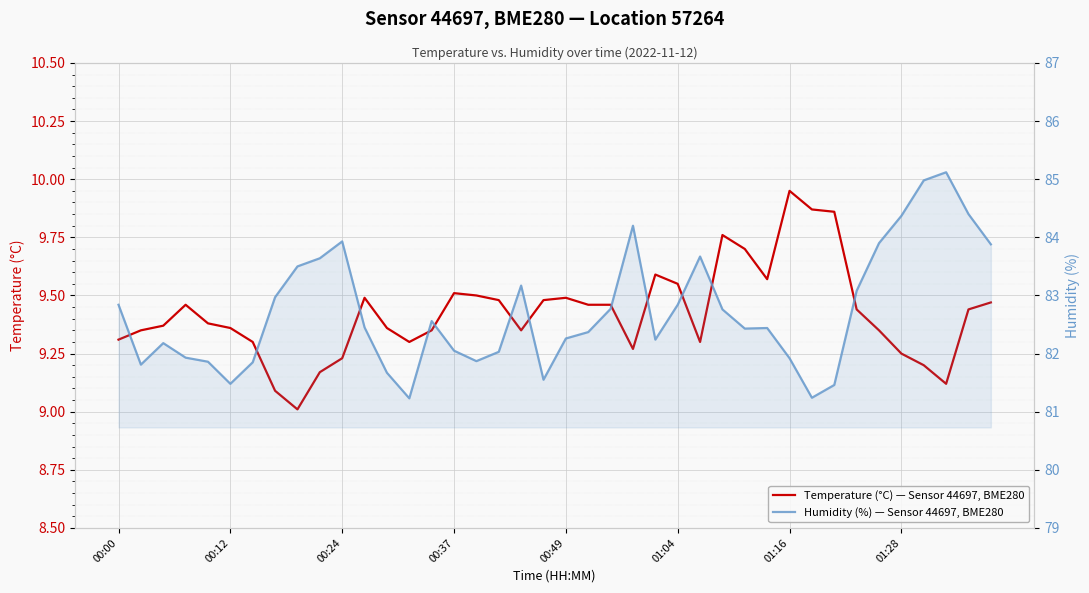

How many distinct data groups are displayed?

2